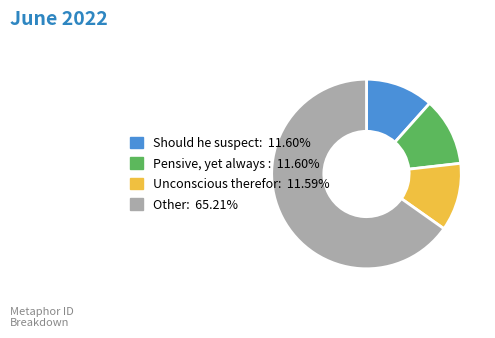

Is there any slice that represents more than half of the pie?

Yes